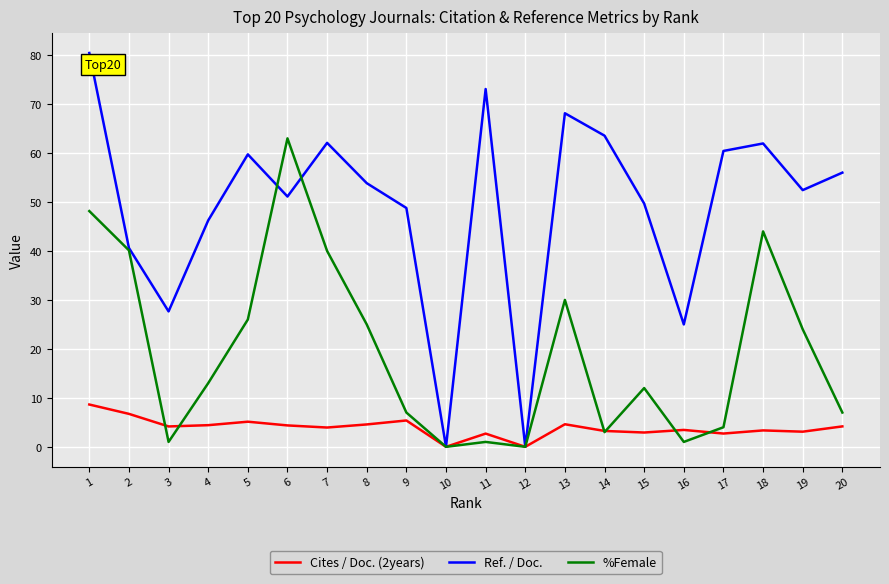

What is the difference between the %Female values at 10 and 11?

1.0